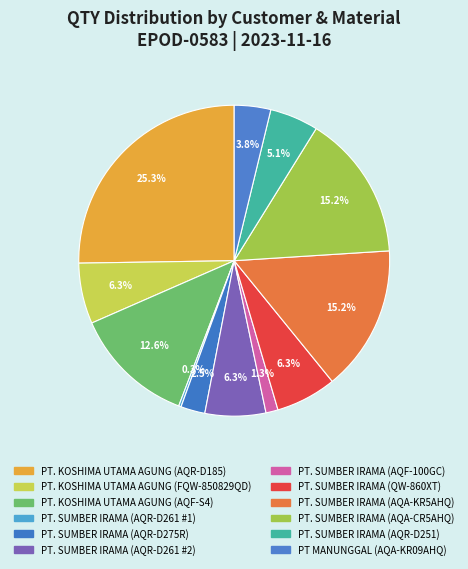

What percentage do PT. SUMBER IRAMA (AQR-D275R) and PT. SUMBER IRAMA (AQA-CR5AHQ) together represent?

17.7%